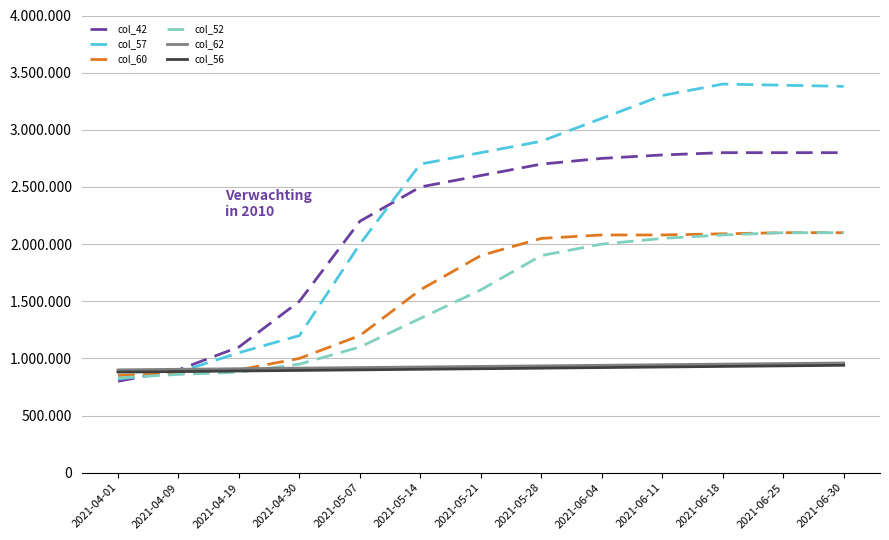

What is the greatest value displayed?

3400000